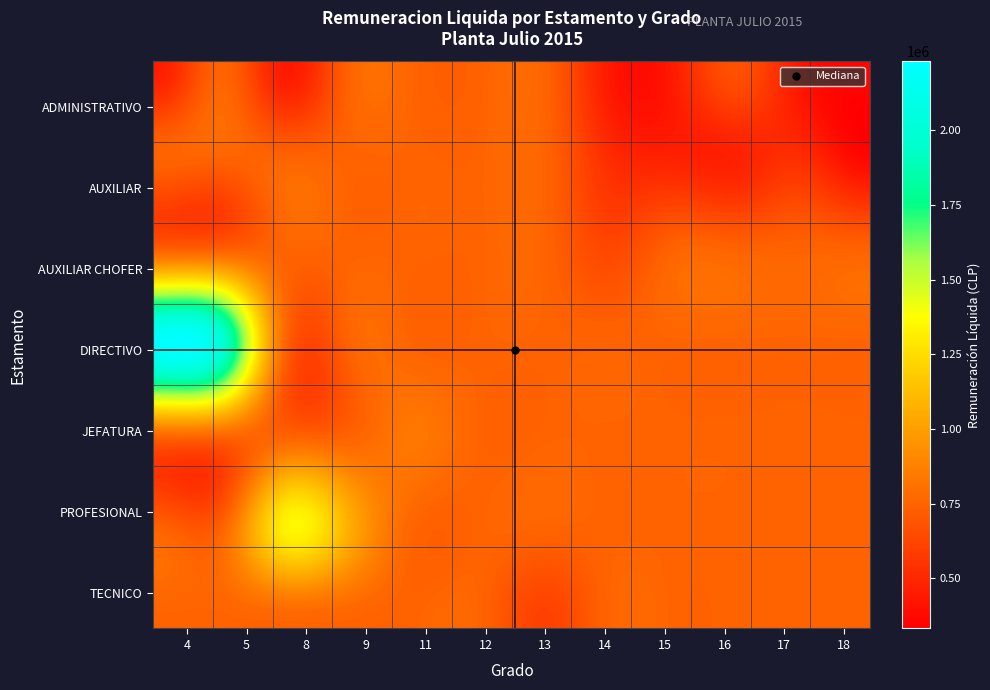

Which series has the largest range (max minus min)?

DIRECTIVO